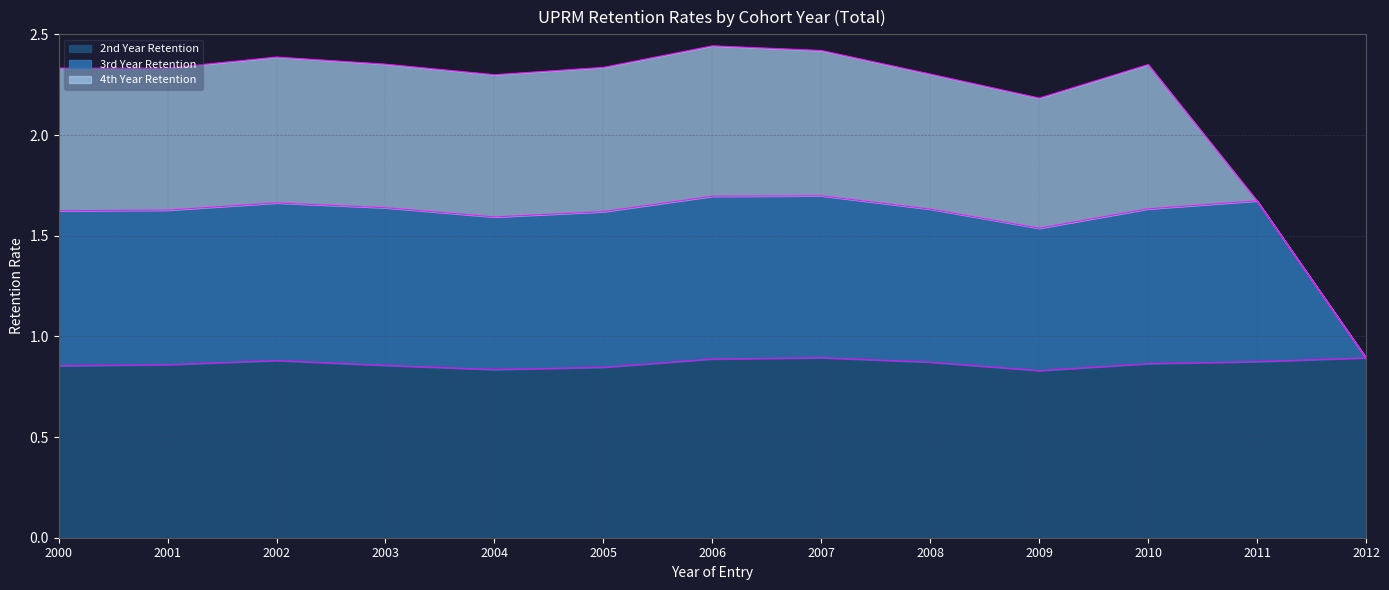

The 2nd Year Retention series shows 1.3 at 2008. True or false?

False